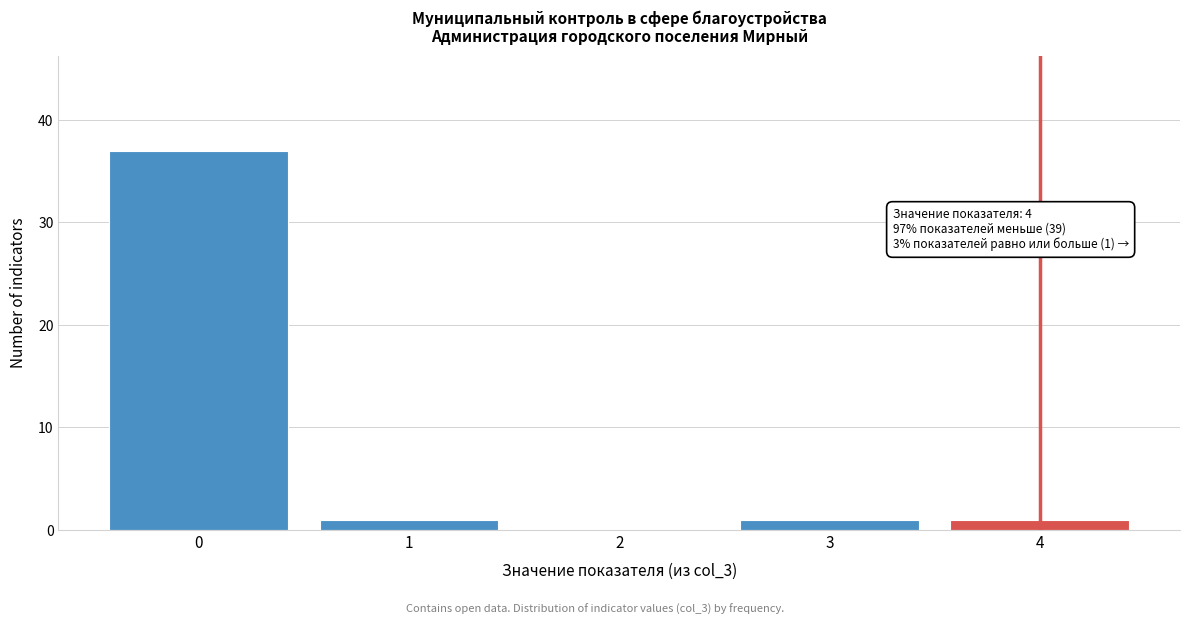

Reading left to right, list all the values displayed in this chart.

0=37	1=1	2=0	3=1	4=1